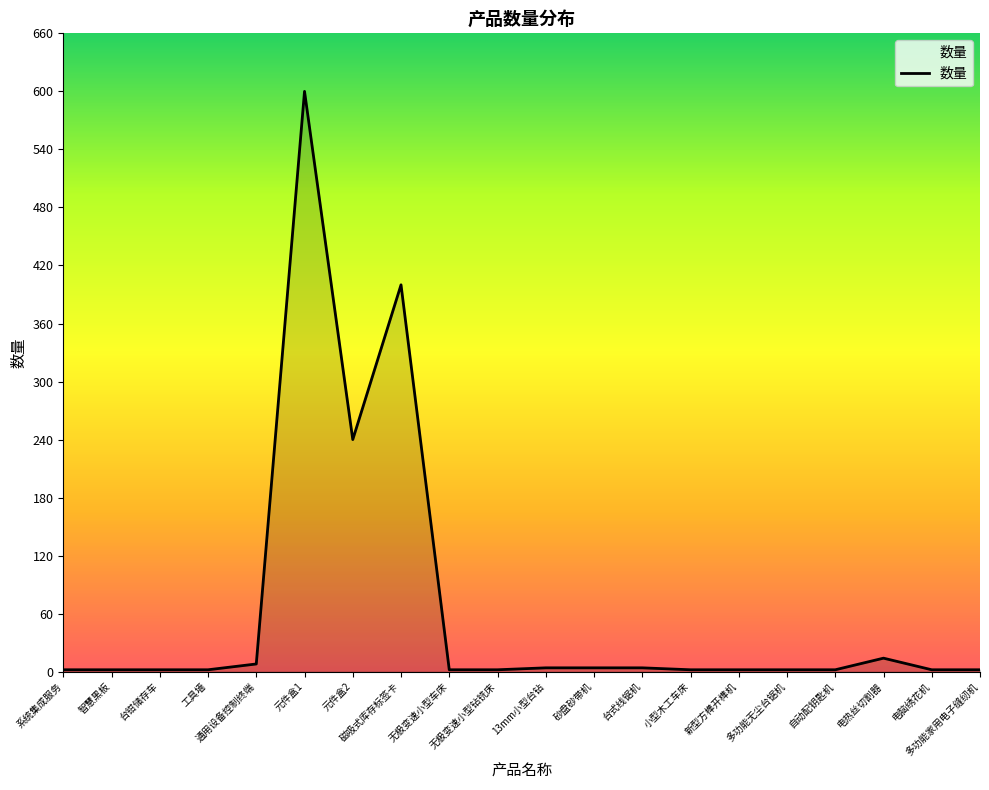

What is the difference between the maximum and minimum values?

598